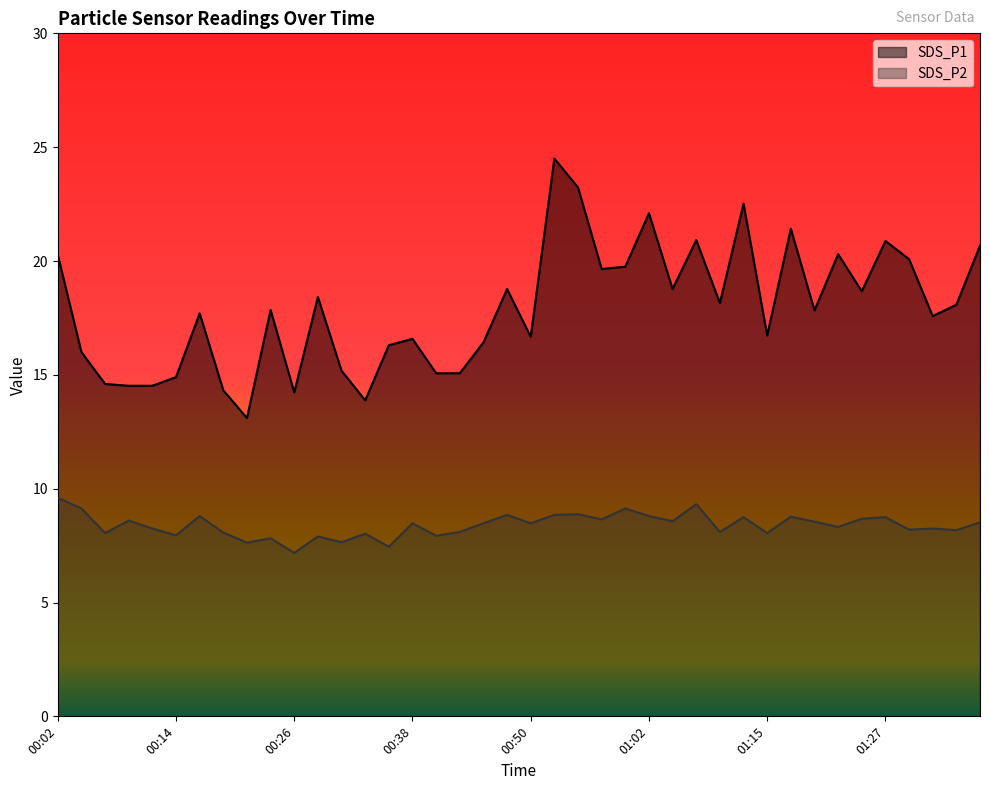

List the series in order of their peak value, lowest first.

SDS_P2, SDS_P1